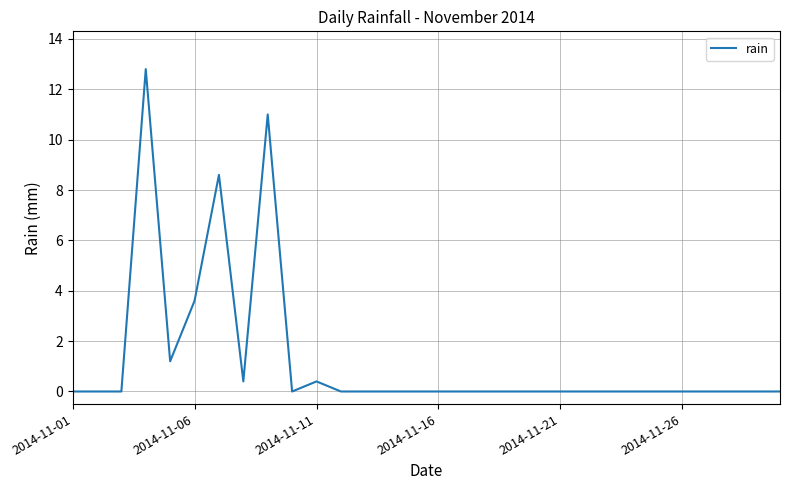

What is the difference between the maximum and minimum values?

12.8